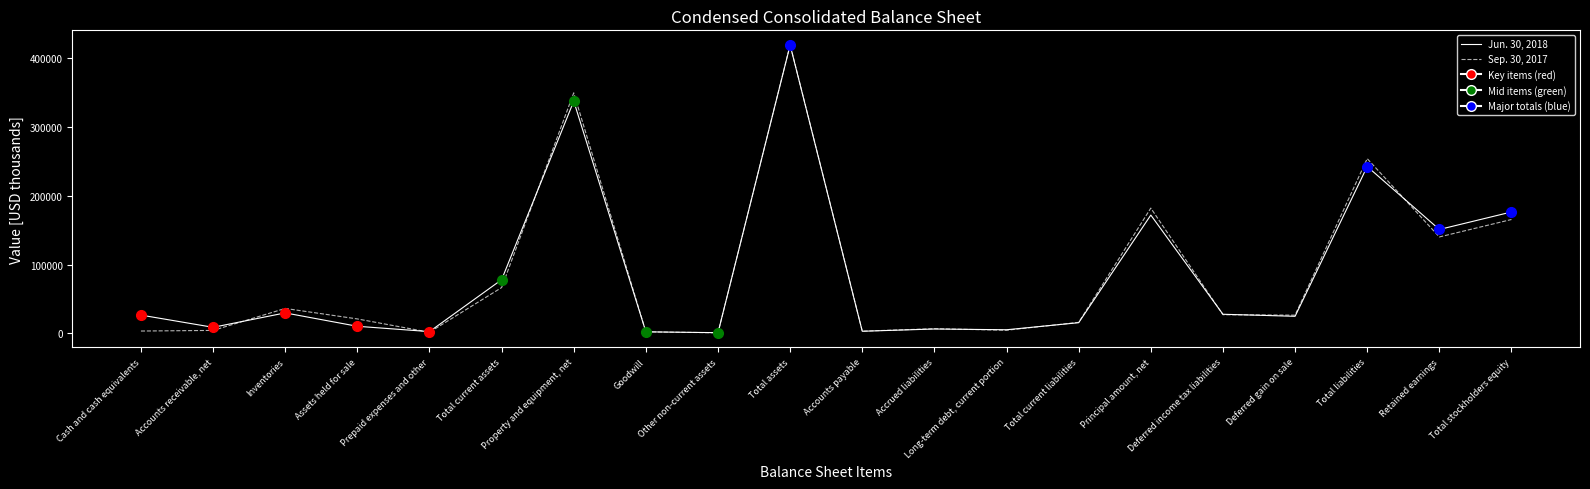

What is the value of the Jun. 30, 2018 point at the 15th from the left?

171805